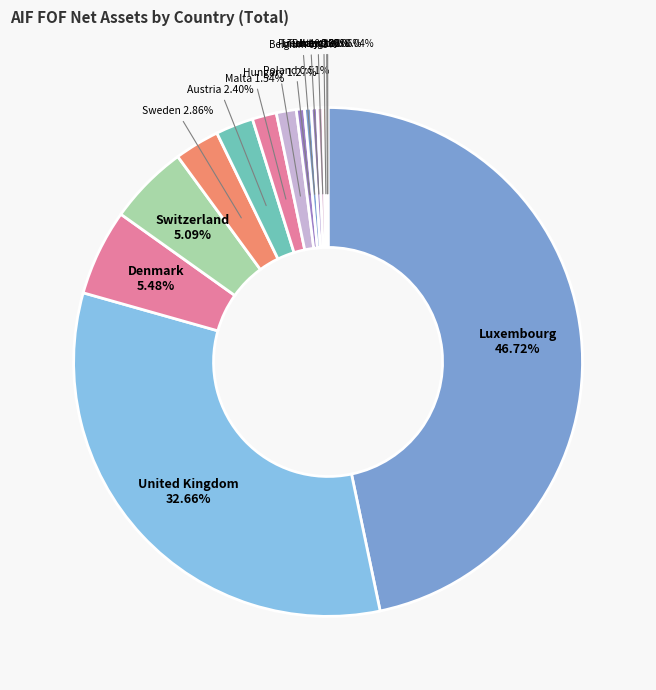

Do Switzerland 5.09% and Denmark 5.48% together represent more than half of the pie?

No